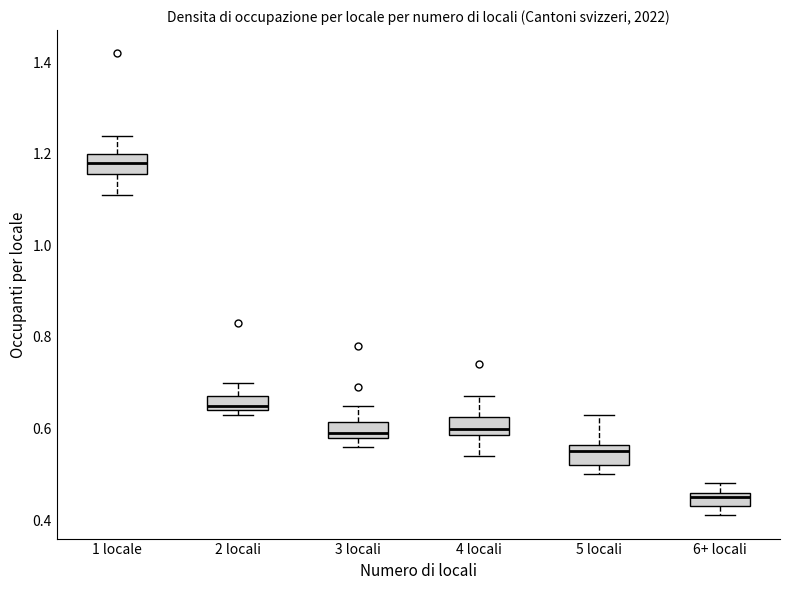

Reading left to right, read every box against the y-axis: the position of its median line, the range the box covers, and the ends of its whiskers. The values are not printed on the chart, so give them approximately, as read against the axis.

1 locale: median 1.18, box 1.16 to 1.20, whiskers 1.12 to 1.24
2 locali: median 0.66, box 0.64 to 0.68, whiskers 0.64 (just below the box's lower edge) to 0.70
3 locali: median 0.60, box 0.58 to 0.62, whiskers 0.56 to 0.66
4 locali: median 0.60, box 0.58 to 0.62, whiskers 0.54 to 0.68
5 locali: median 0.56 (just below the box's upper edge), box 0.52 to 0.56, whiskers 0.50 to 0.64
6+ locali: median 0.46 (just below the box's upper edge), box 0.44 to 0.46, whiskers 0.42 to 0.48